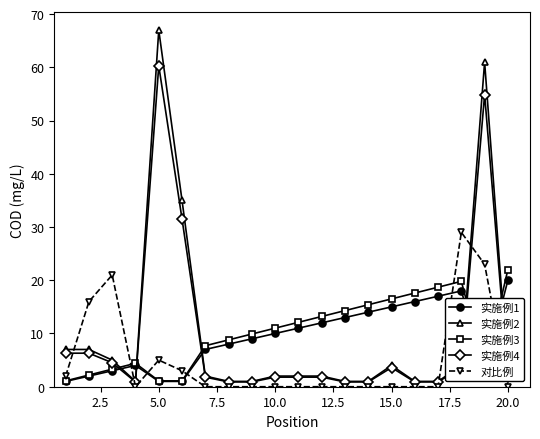

What is the highest value of the 实施例3 series?

22.0